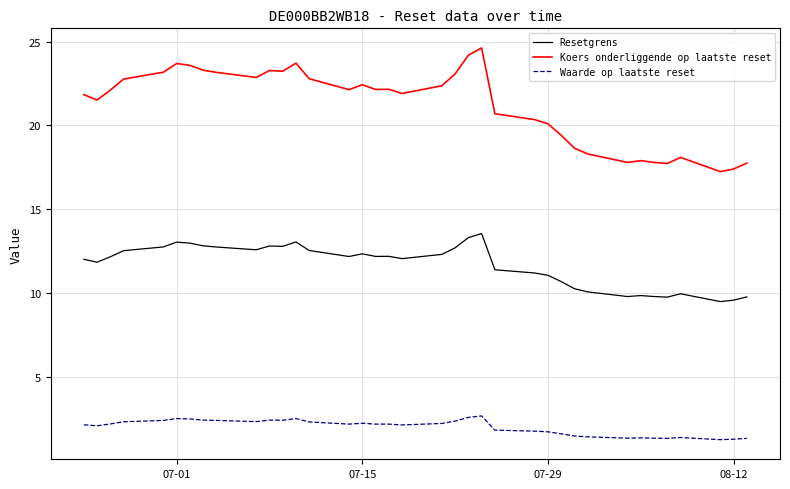

Which series has the largest total across all categories?

Koers onderliggende op laatste reset